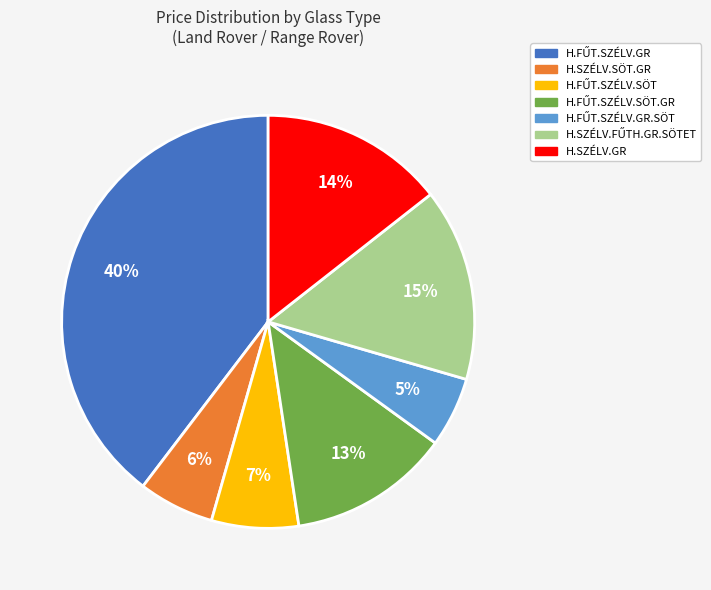

Is there a majority slice in this chart?

No